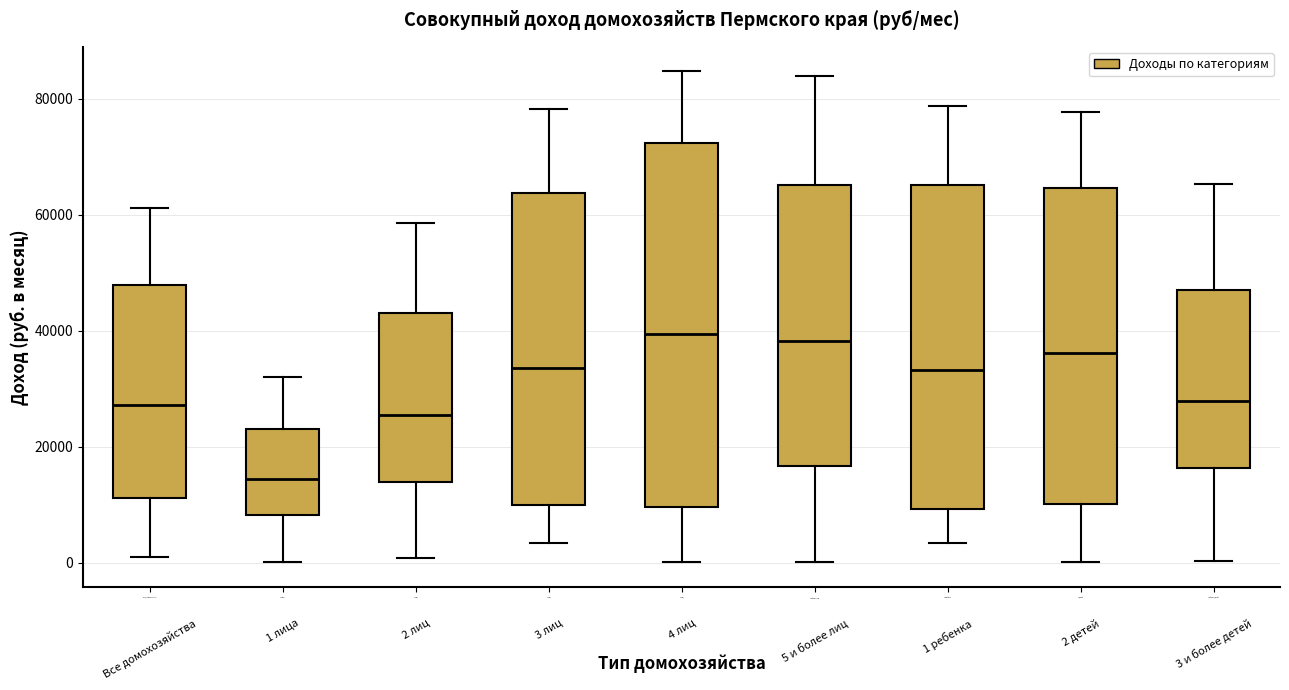

Which box has the lowest median line?

1 лица